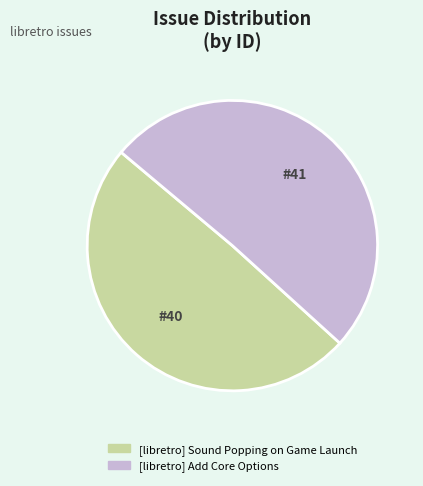

Rank the categories by value from lowest to highest.

[libretro] Sound Popping on Game Launch, [libretro] Add Core Options